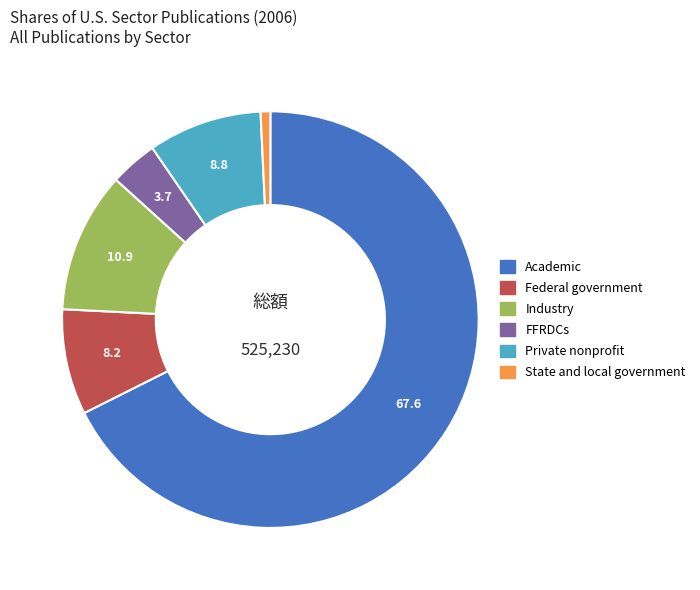

Do Federal government and State and local government together represent more than half of the pie?

No